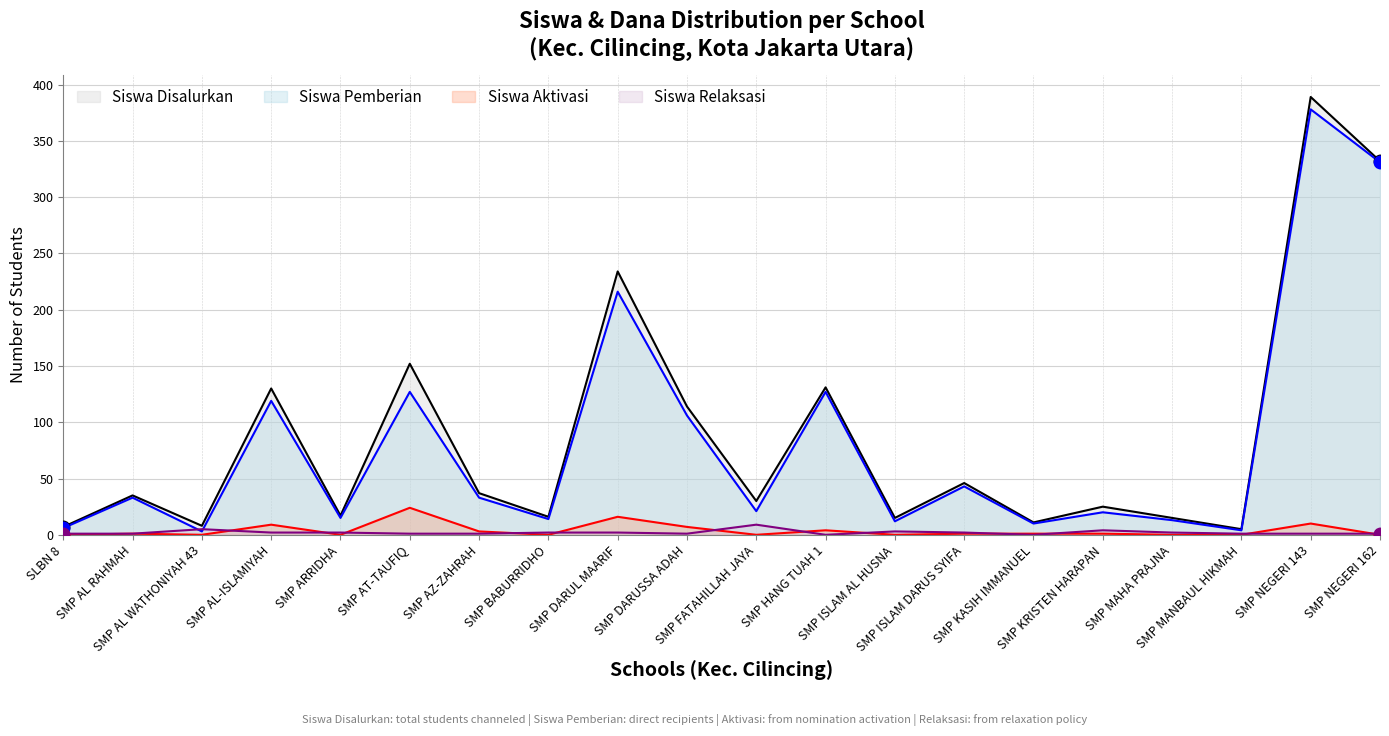

What is the difference between the maximum and minimum values in the Siswa Pemberian series?

375